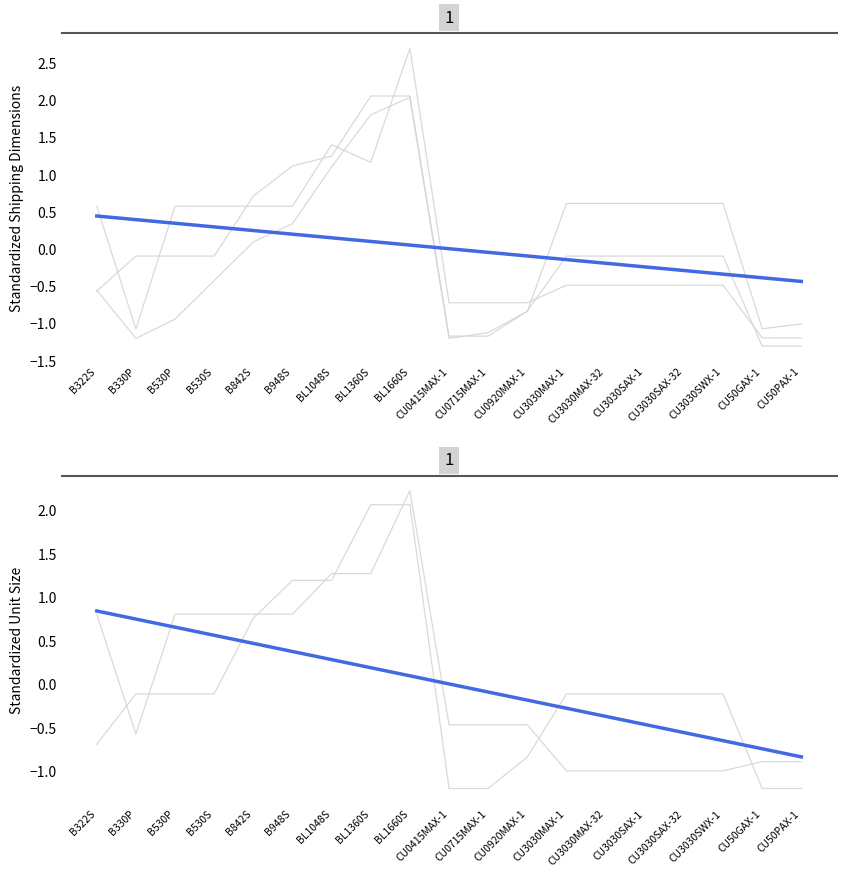

What is the lowest value of the Unit Size (Height: Inches) series?

-0.8